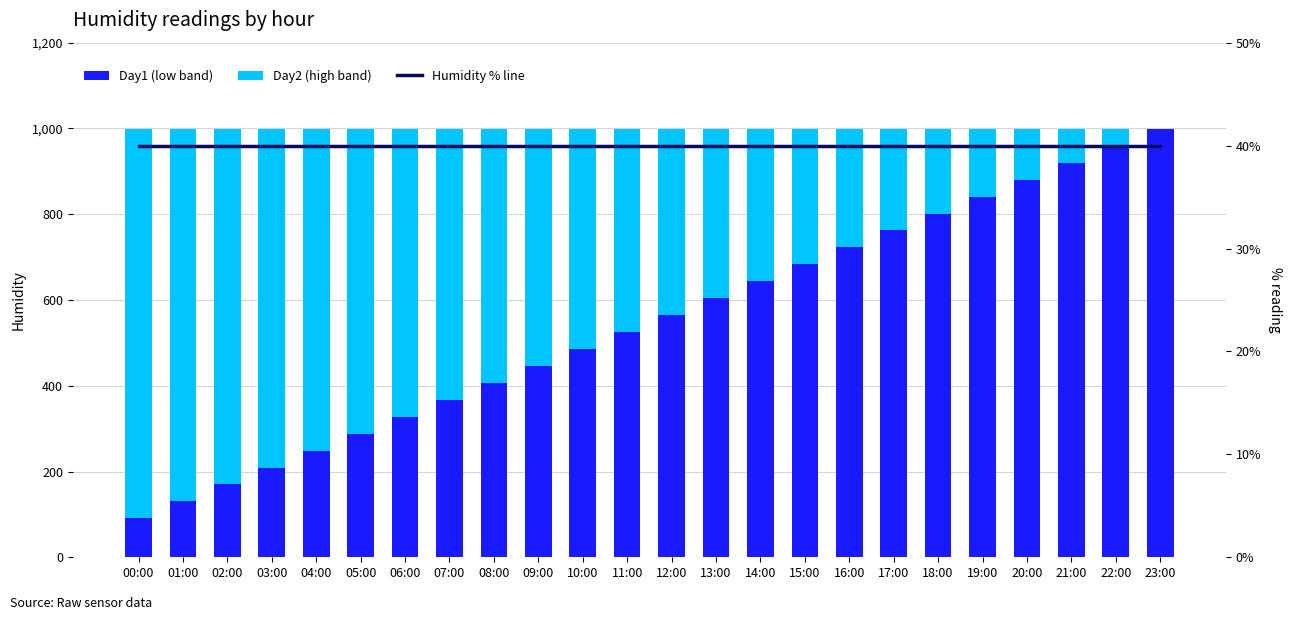

Between 12:00 and 18:00, which series saw the biggest shift?

Day2 (high band)